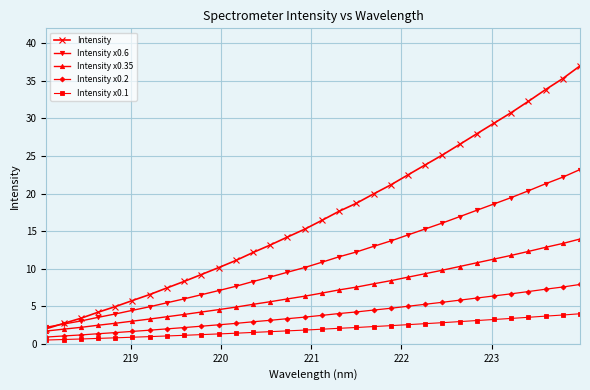

What is the difference between the maximum and minimum values in the Intensity series?

35.0